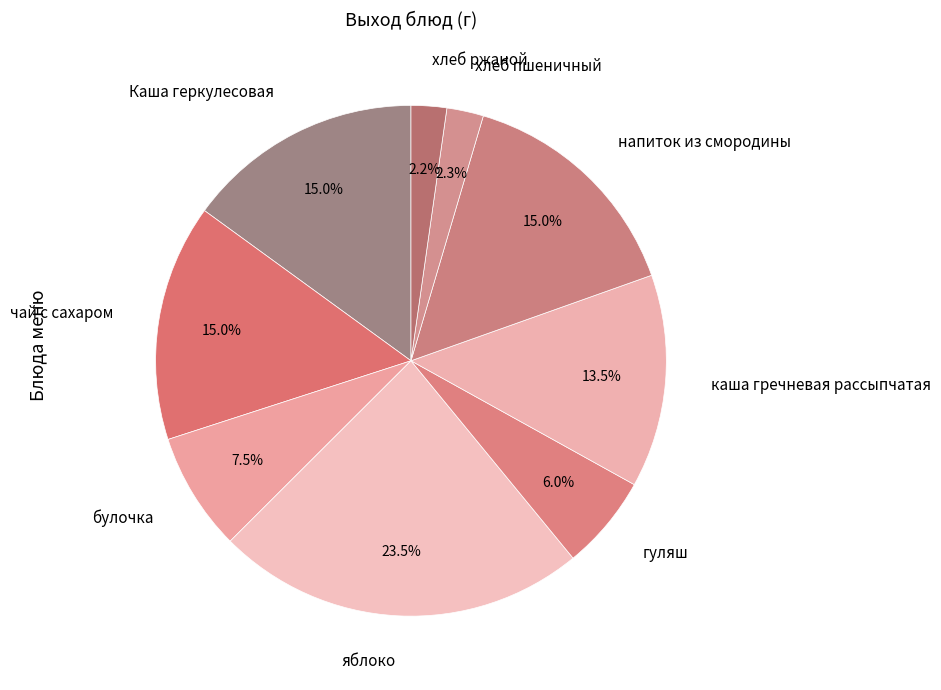

Which category has the biggest portion of the pie?

яблоко